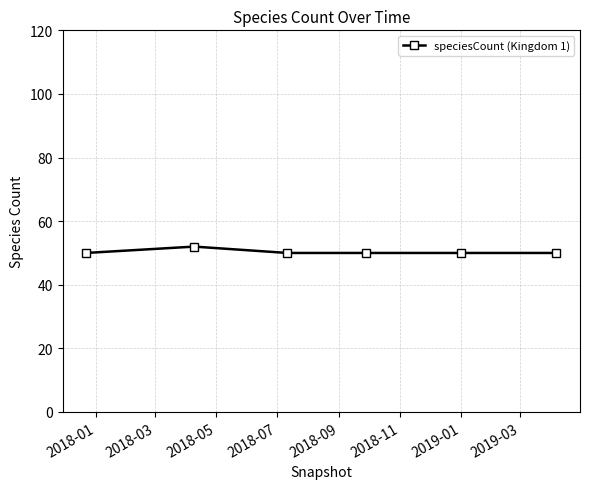

What is the value of the 2nd point from the left?

52